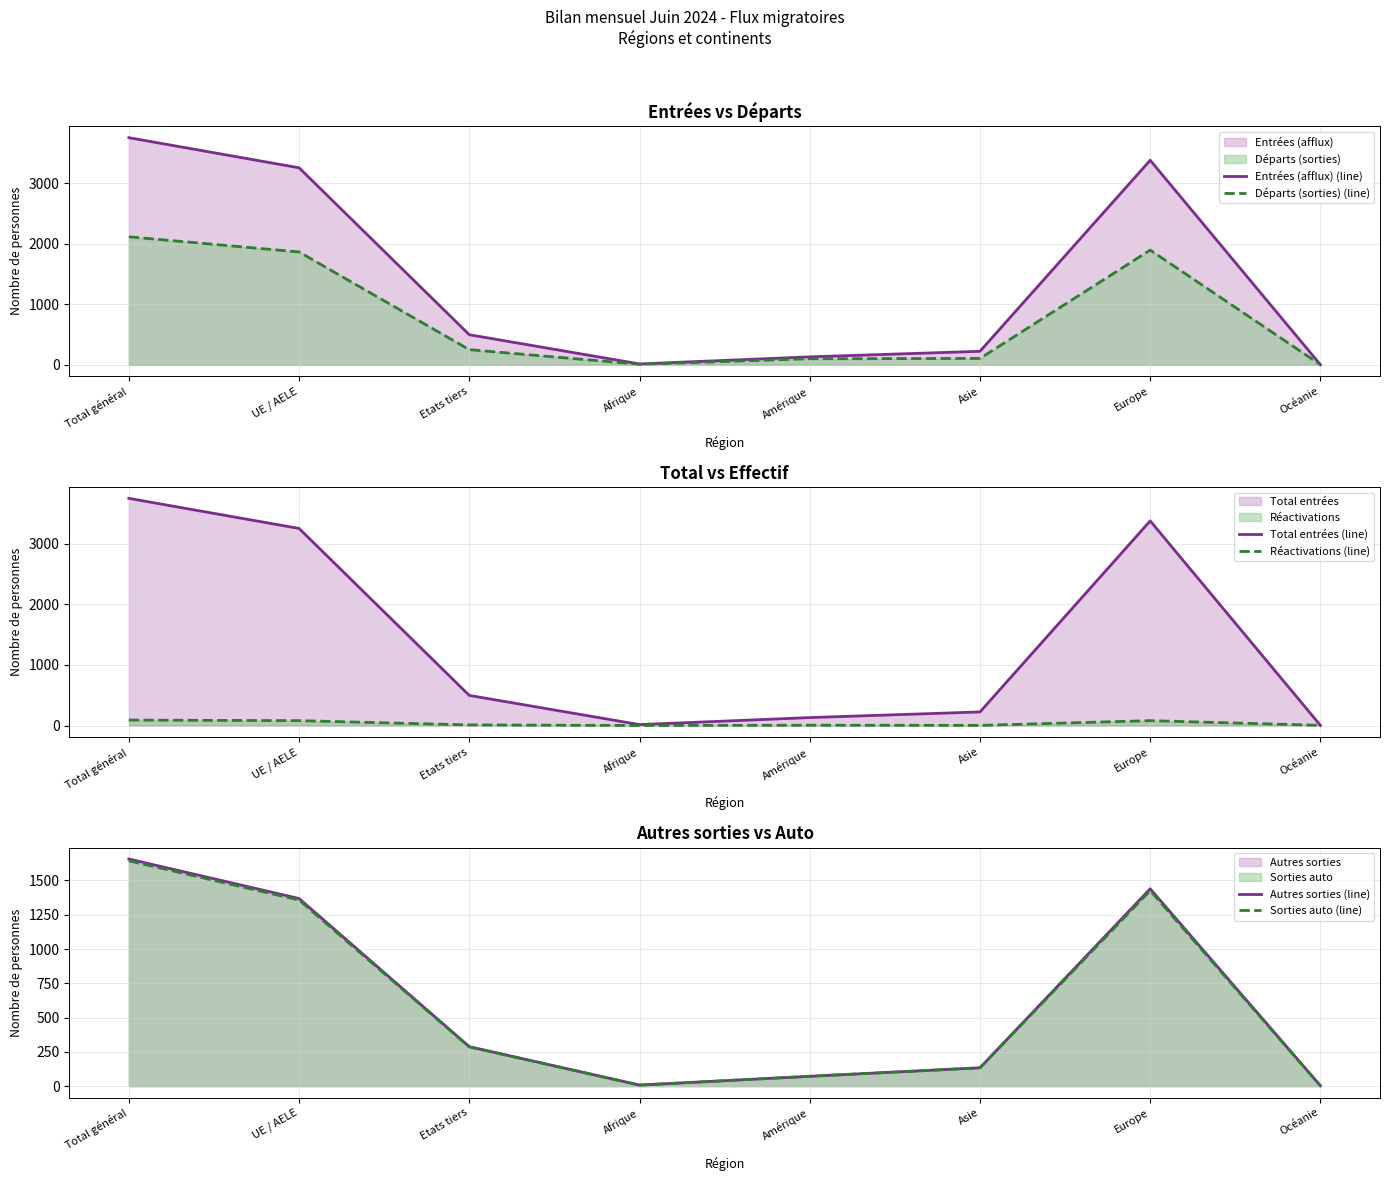

How many data points in Départs (sorties) (line) are above 251?

3